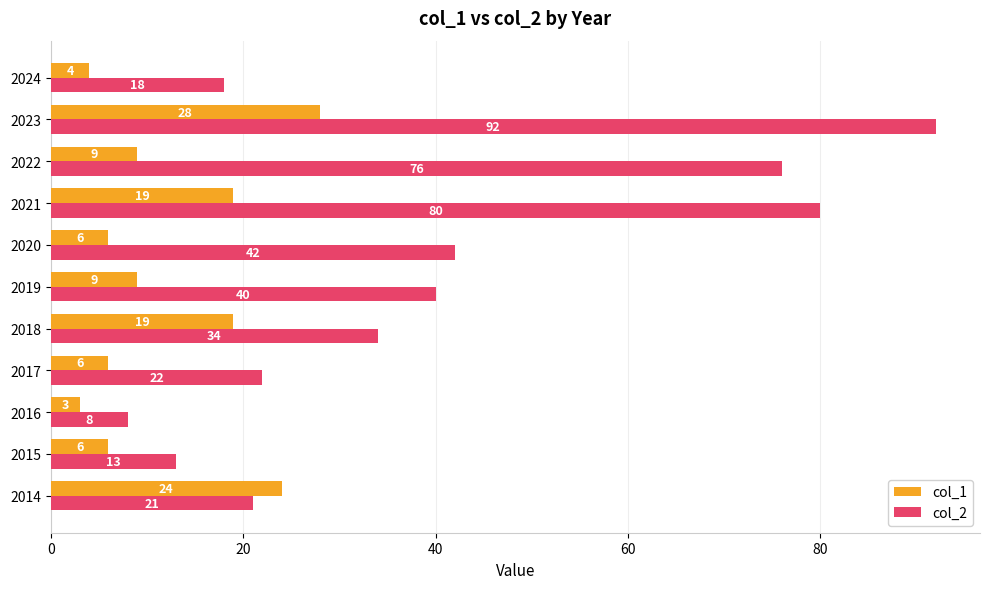

What is the average value of the col_2 series?

41